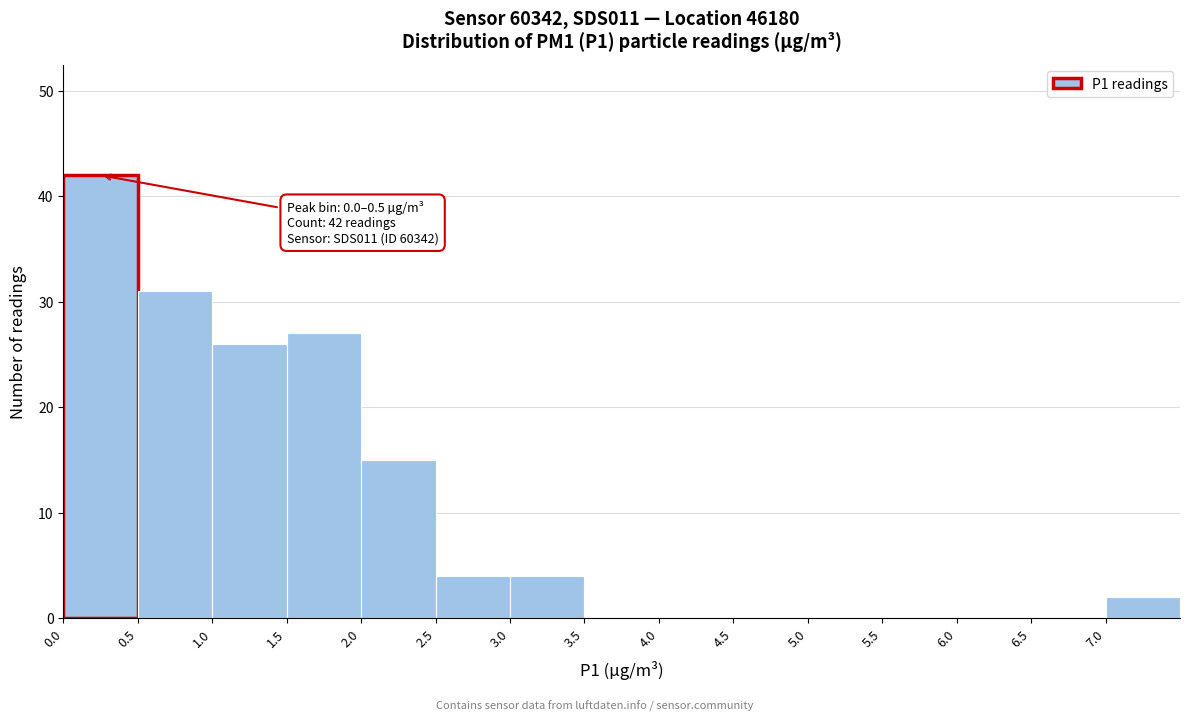

Which range on the x-axis has the tallest bar?

0.0 to 0.5